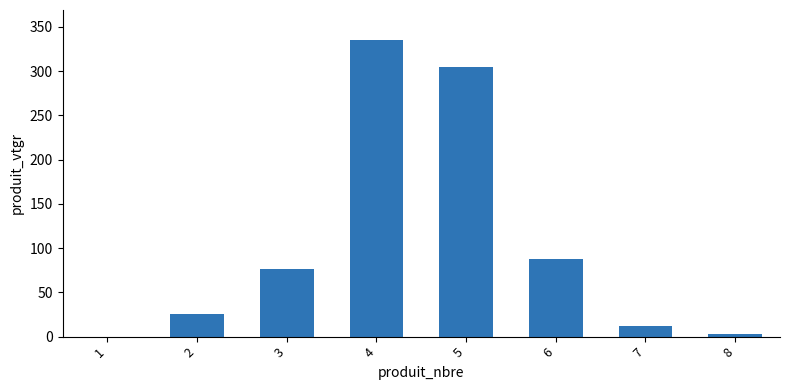

Reading left to right, extract all data points from this chart.

0.1	25.9	76.1	335.6	304.5	87.9	12.1	3.4